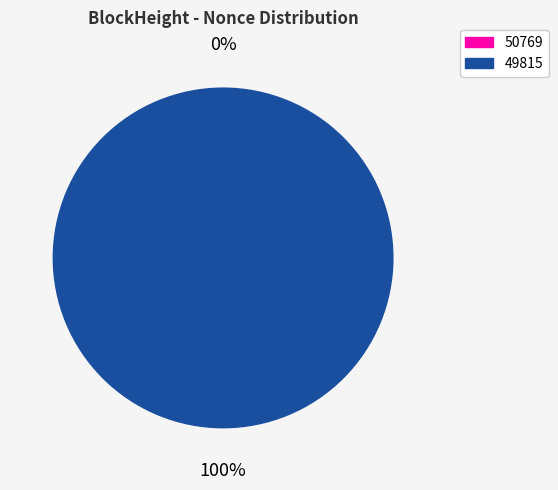

Does 50769 represent more than half of the total?

No